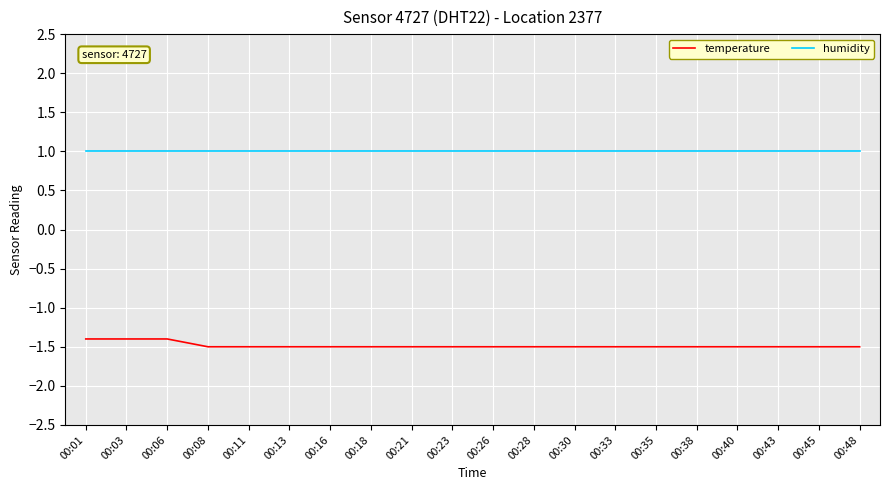

At 00:43, list the series in order from smallest to largest.

temperature, humidity